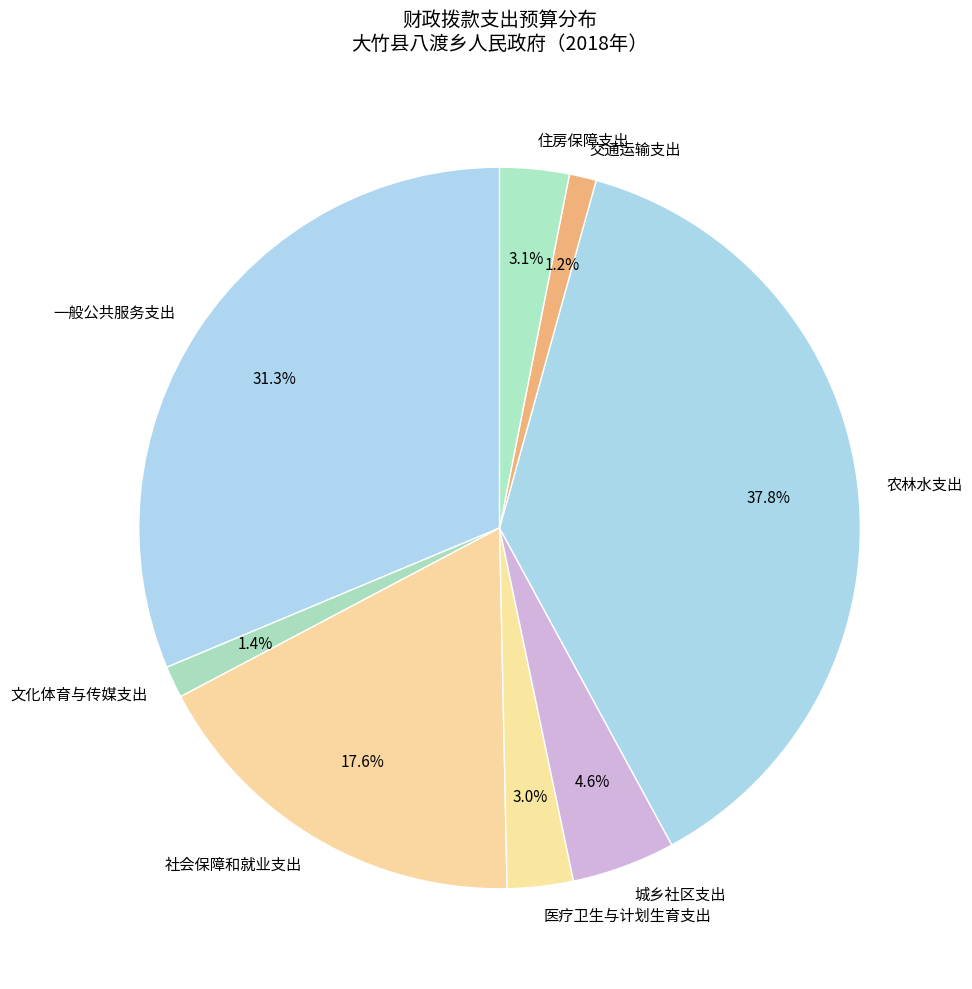

To the nearest percent, what portion does 住房保障支出 represent?

3%